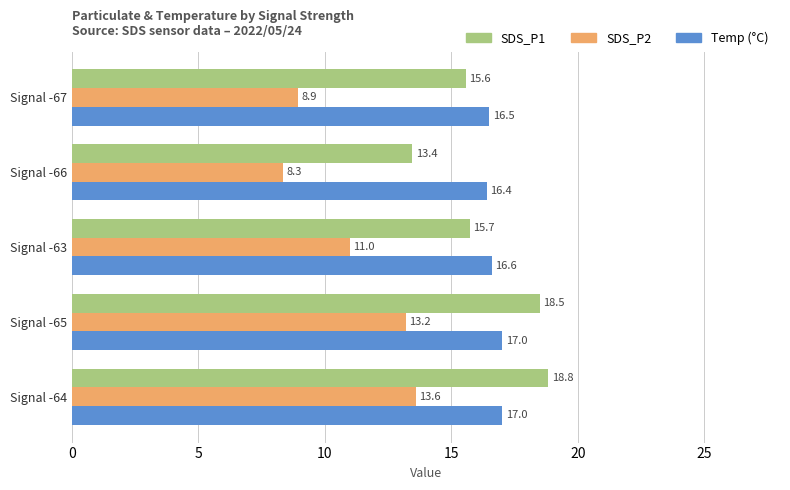

What is the spread (max minus min) of values at Signal -64?

5.2